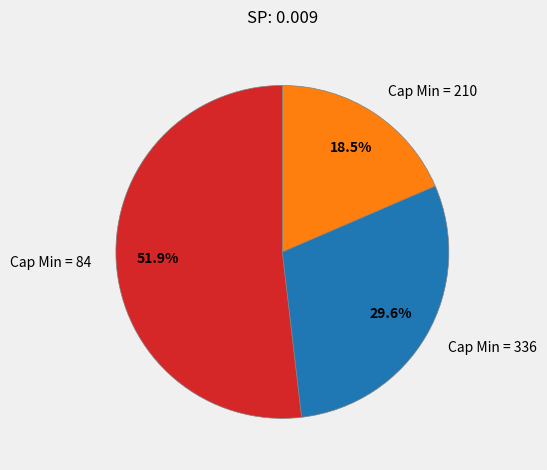

Which has a higher value, Cap Min = 84 or Cap Min = 336?

Cap Min = 84